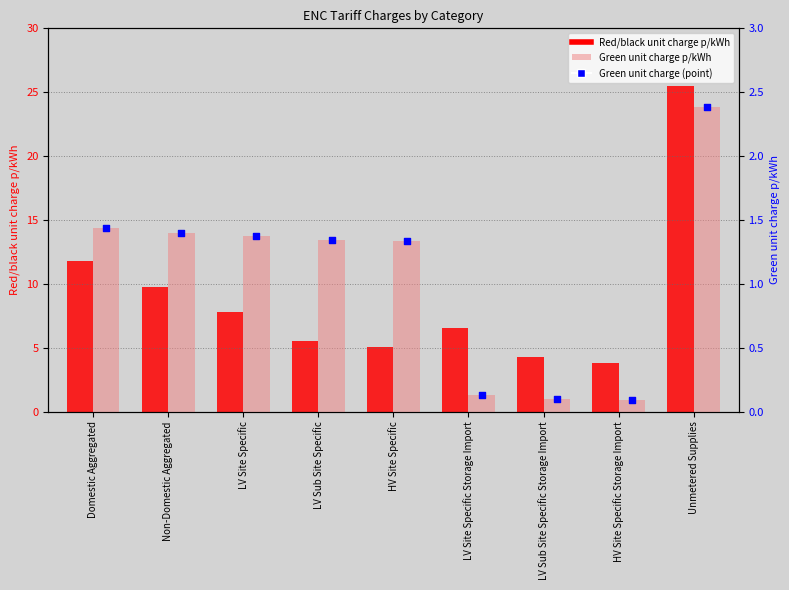

Which series contains the highest Y value?

Red/black unit charge p/kWh